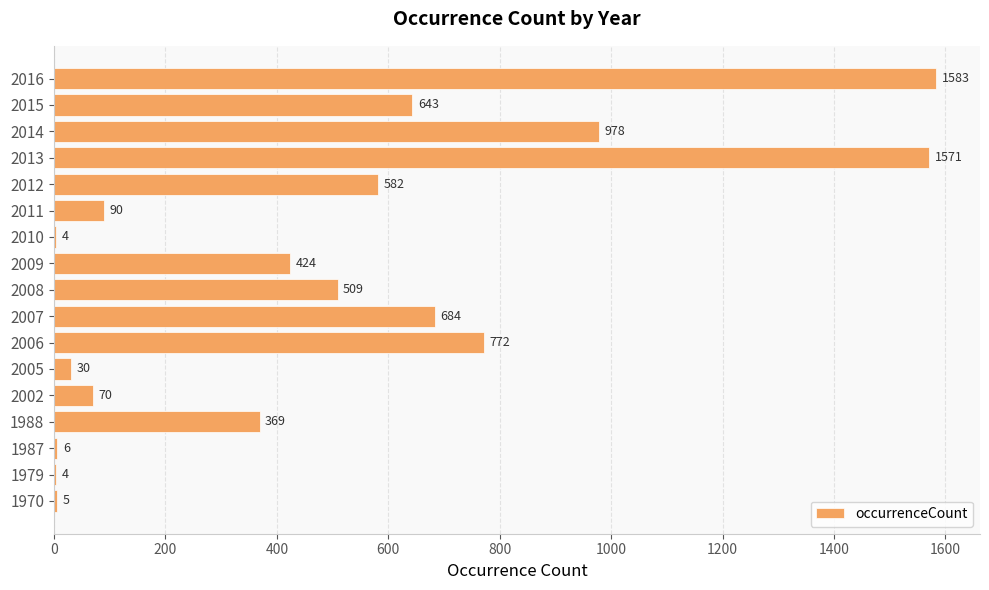

What is the ratio of the value at 2007 to the value at 2006?

0.9